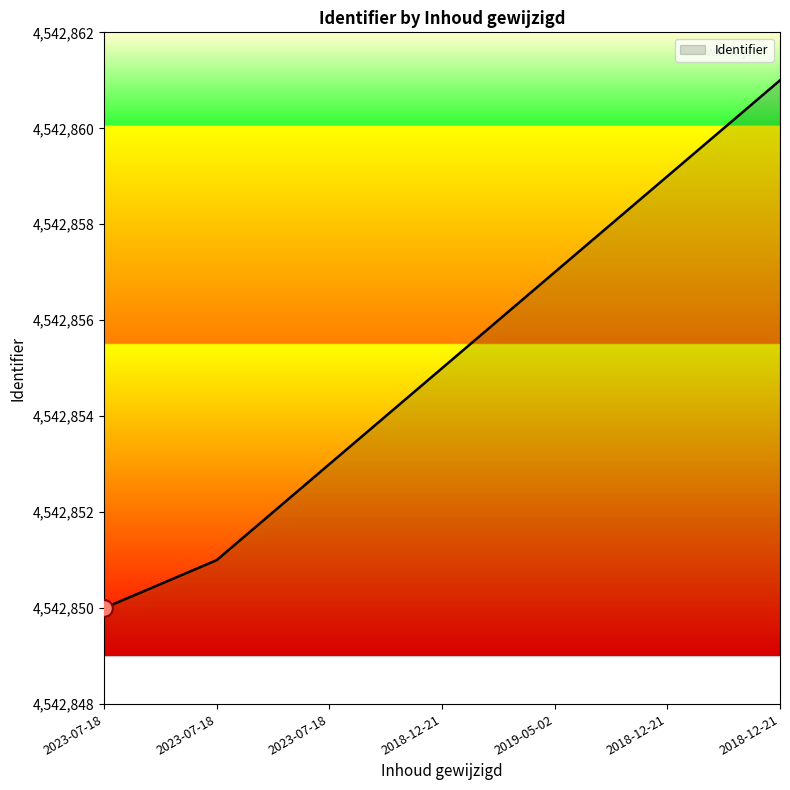

How many lines are shown in the chart?

1